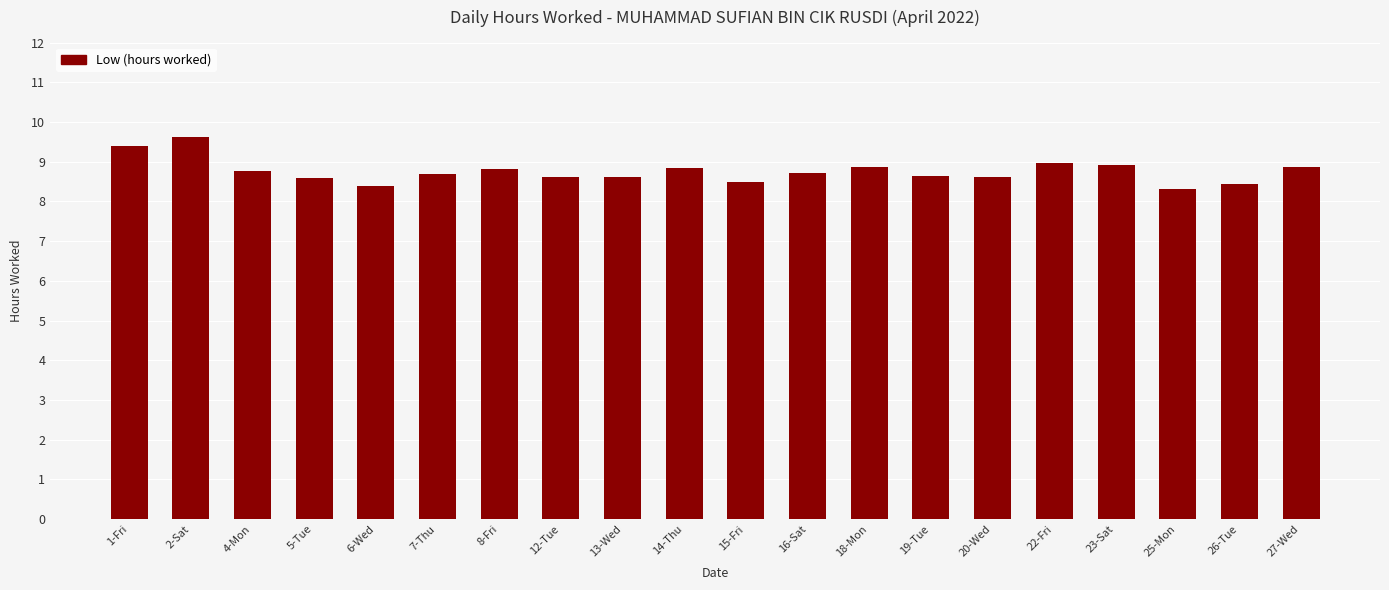

What is the label of the 7th bar from the left?

8-Fri